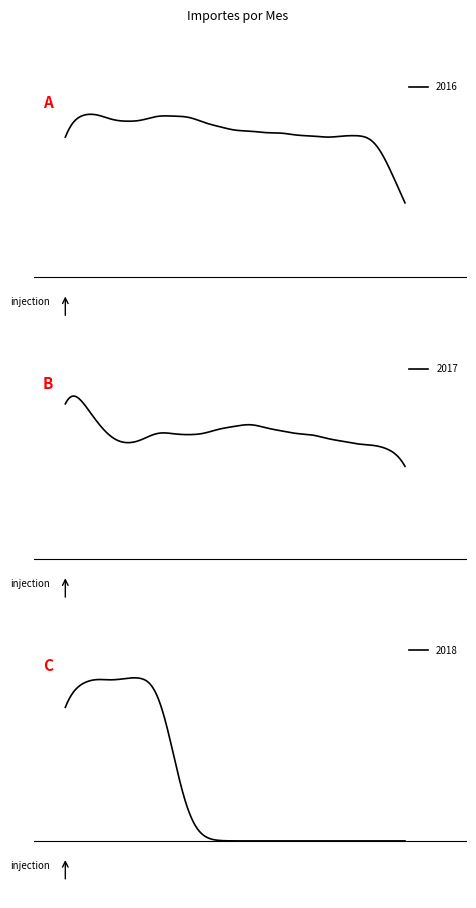

What are all the series names shown in the legend?

2016, 2017, 2018